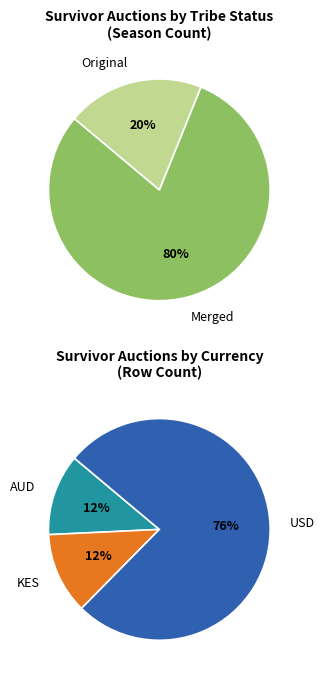

Count the number of slices in the pie.

2